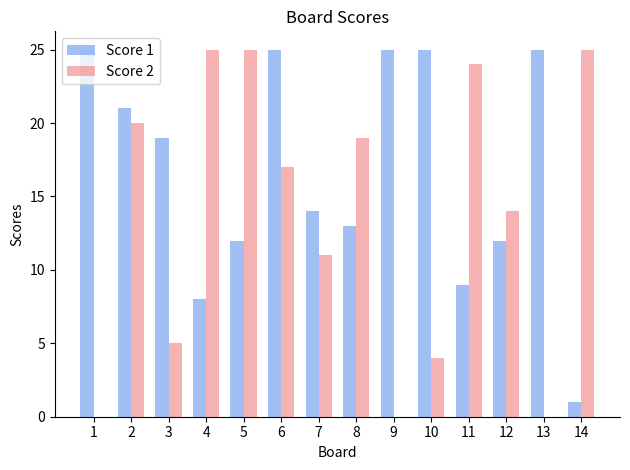

What is the total value across all series at 6?

42